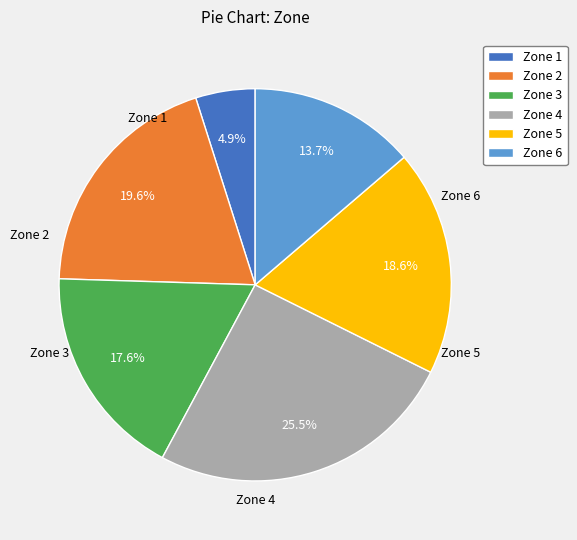

Approximately how many times larger is the value at Zone 2 compared to Zone 3?

1.1